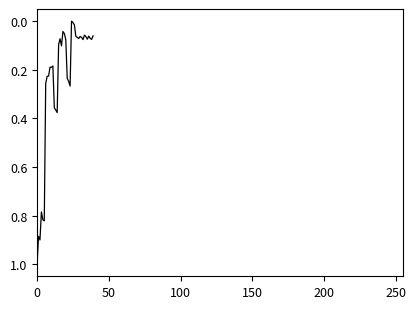

What is the difference between the maximum and minimum values?

1.0